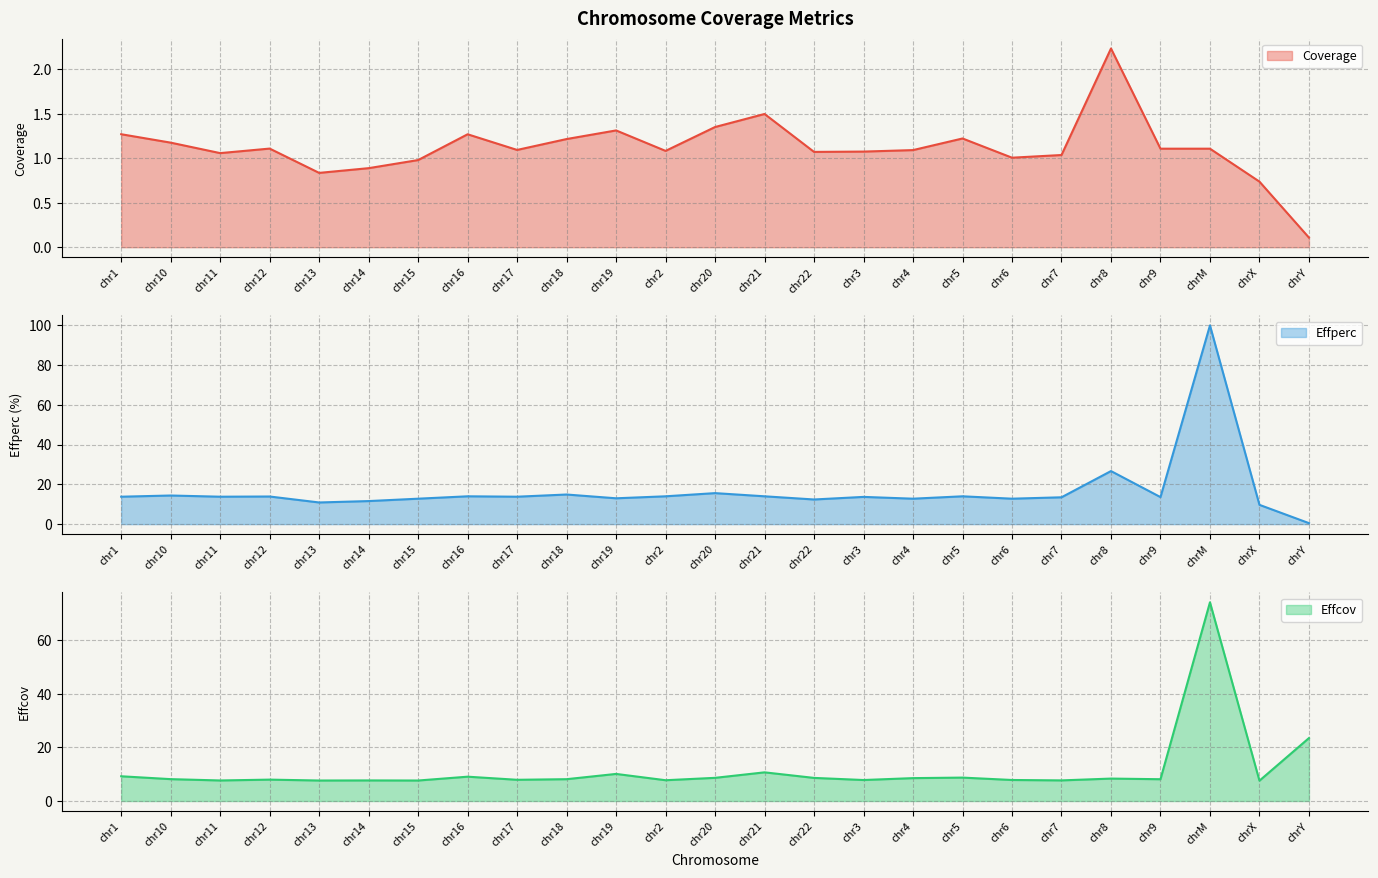

Where is the first local minimum for Effperc?

chr11